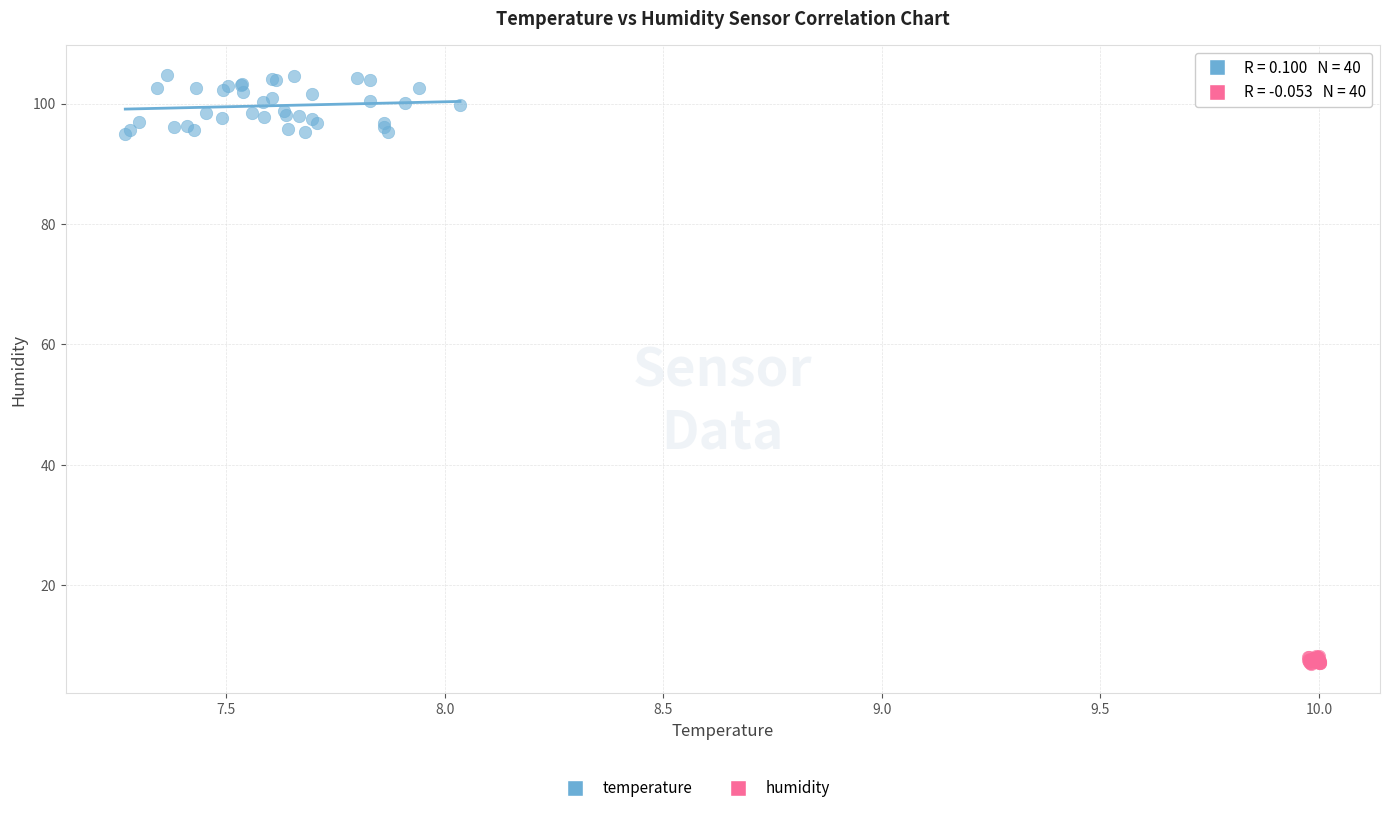

Which series contains the lowest Y value?

humidity